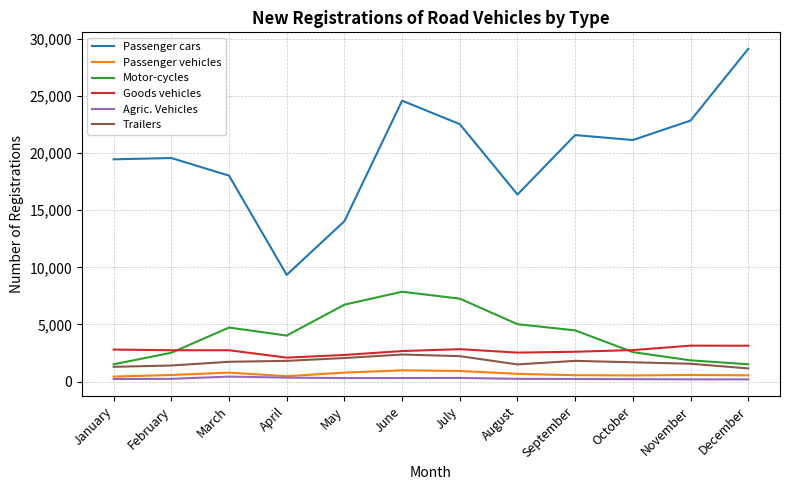

The value of Motor-cycles at June is 7866. True or false?

True